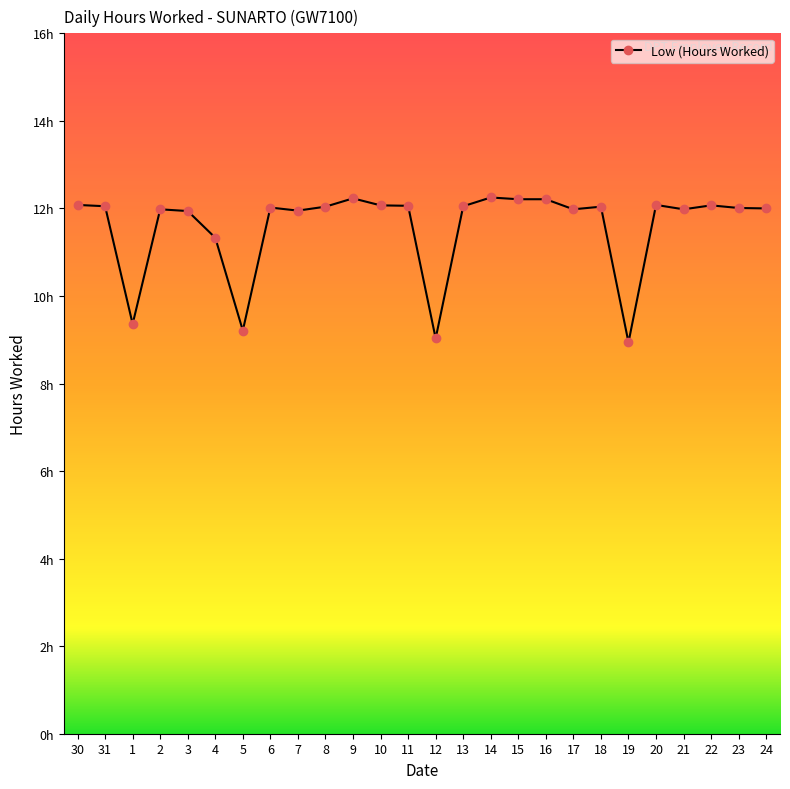

What is the label of the 16th point from the right?

9